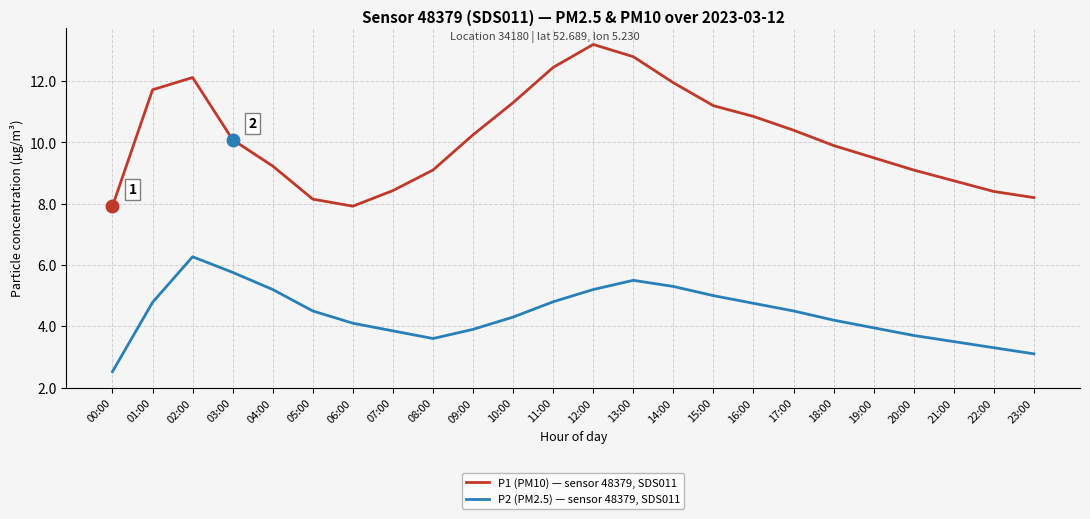

Which series has the largest range (max minus min)?

P1 (PM10) — sensor 48379, SDS011